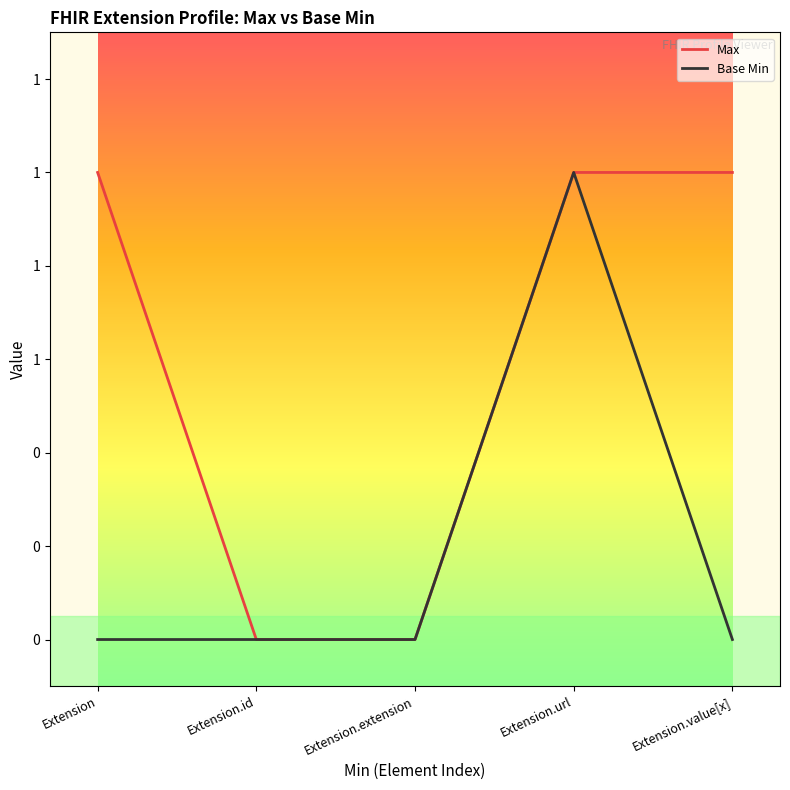

True or false: Base Min has a value of 1 at Extension.url.

False